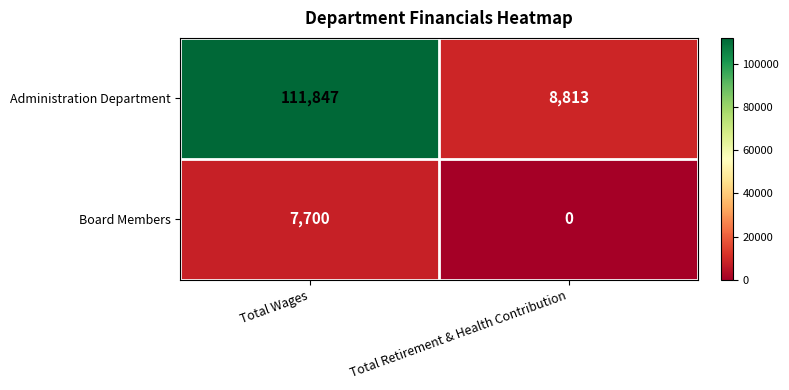

The Administration Department series shows 32866 at Total Wages. True or false?

False